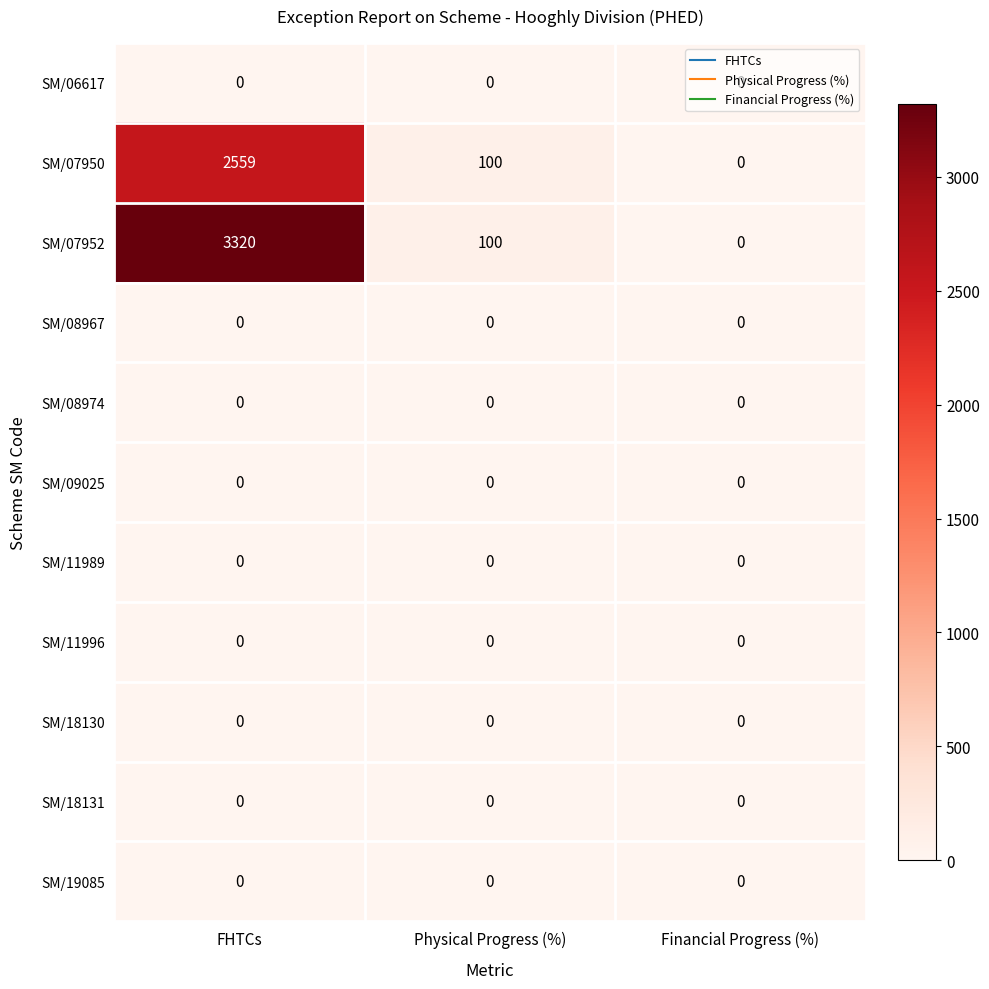

Which series has the largest total across all categories?

SM/07952